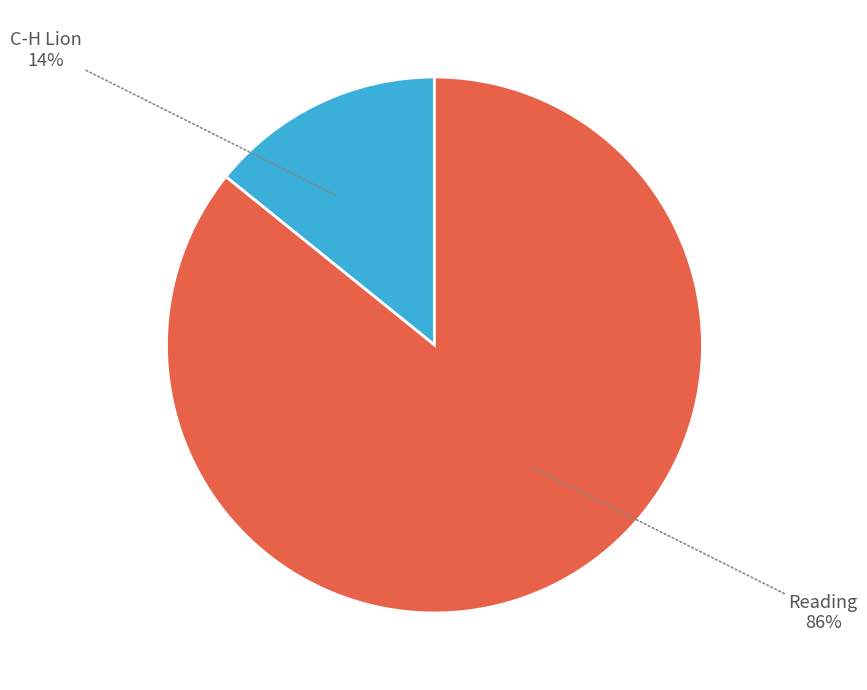

Is there a majority slice in this chart?

Yes